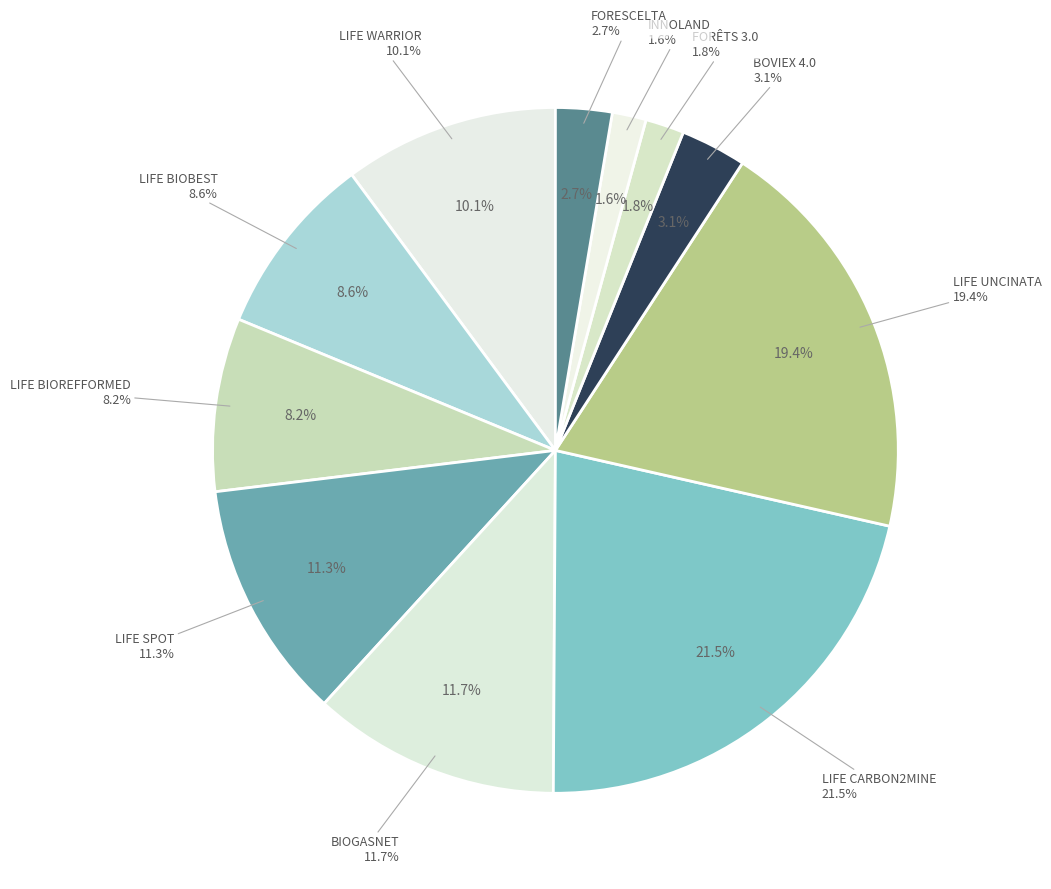

How much of the chart is everything except BIOGASNET?

88.3%